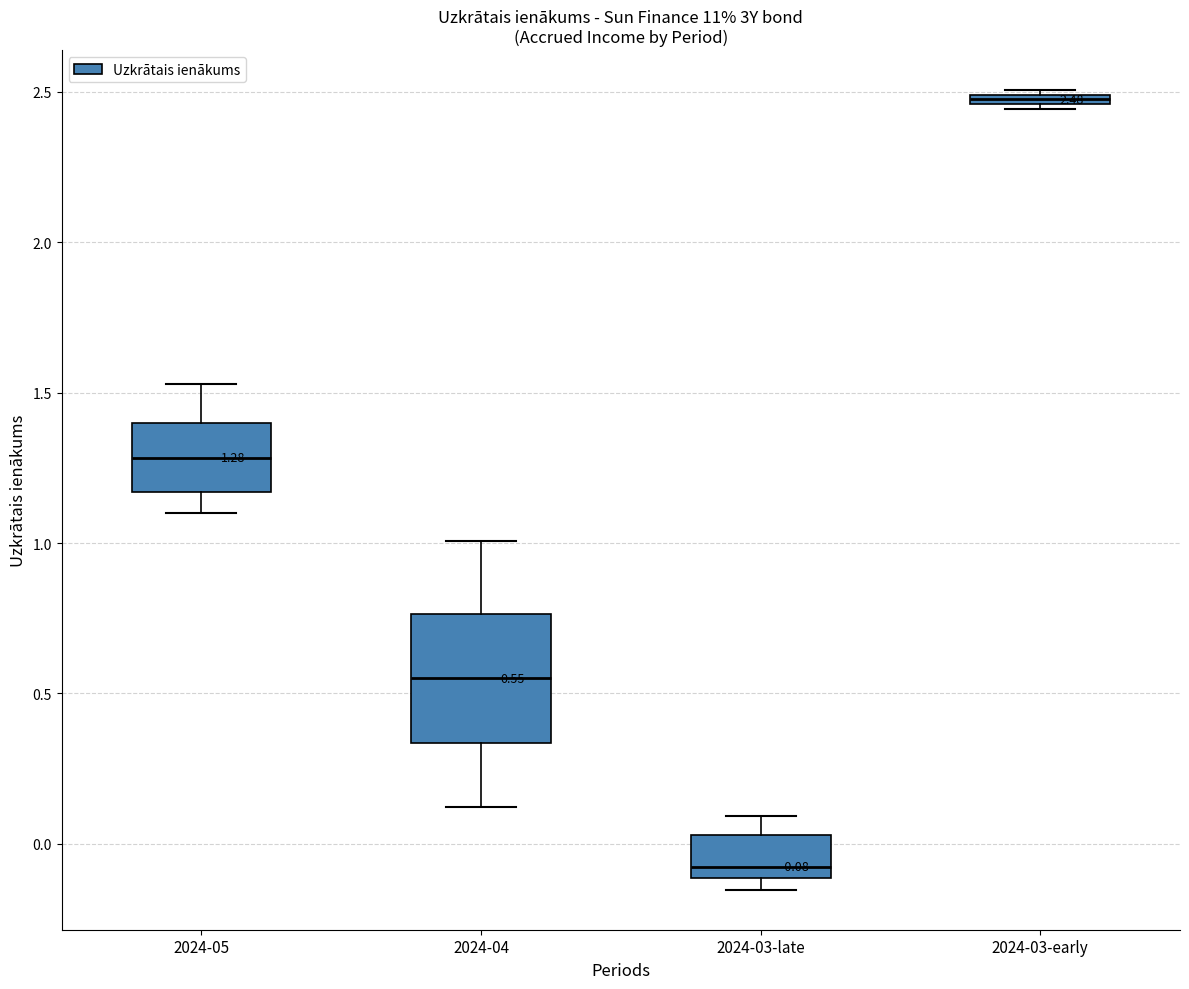

Which box's median line is the highest?

2024-03-early